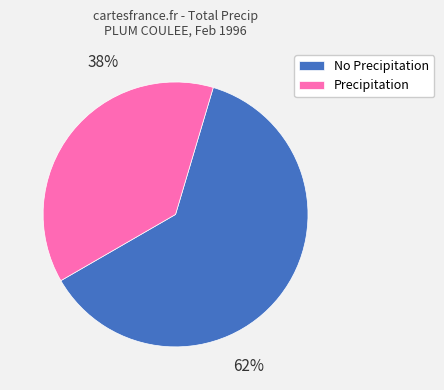

What percentage is the Precipitation slice, to the nearest percent?

38%